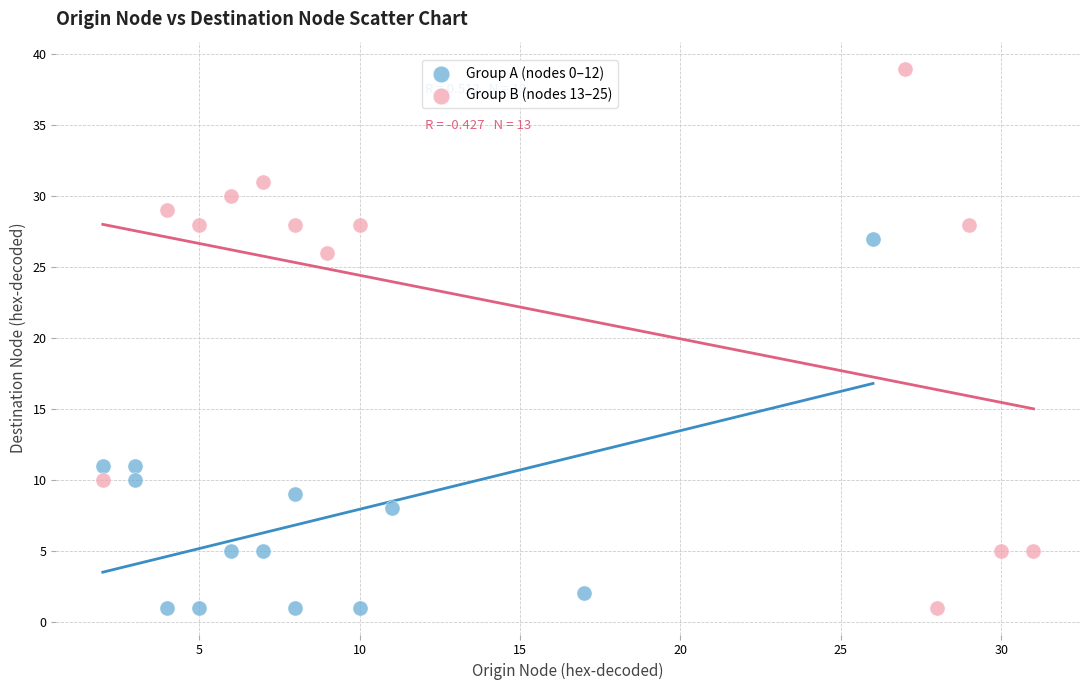

Which series has the widest spread of Y values?

Group B (nodes 13–25)